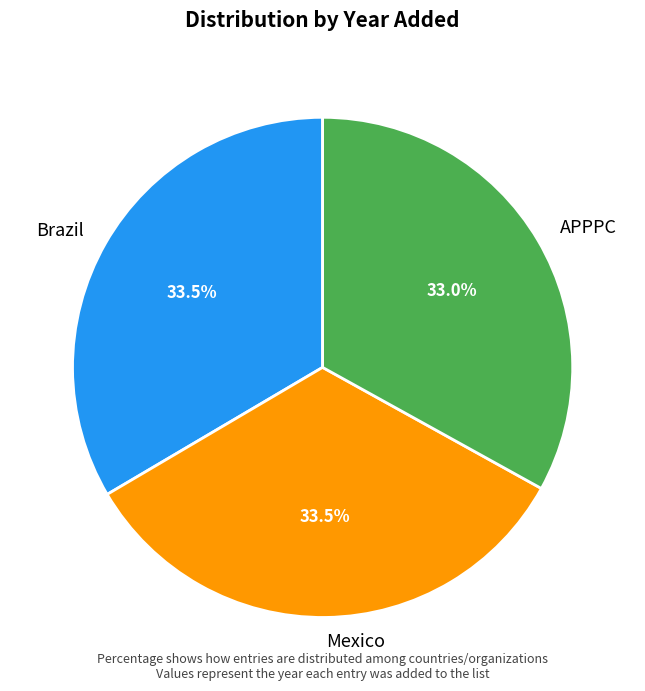

True or false: Mexico accounts for 43% of the total.

False